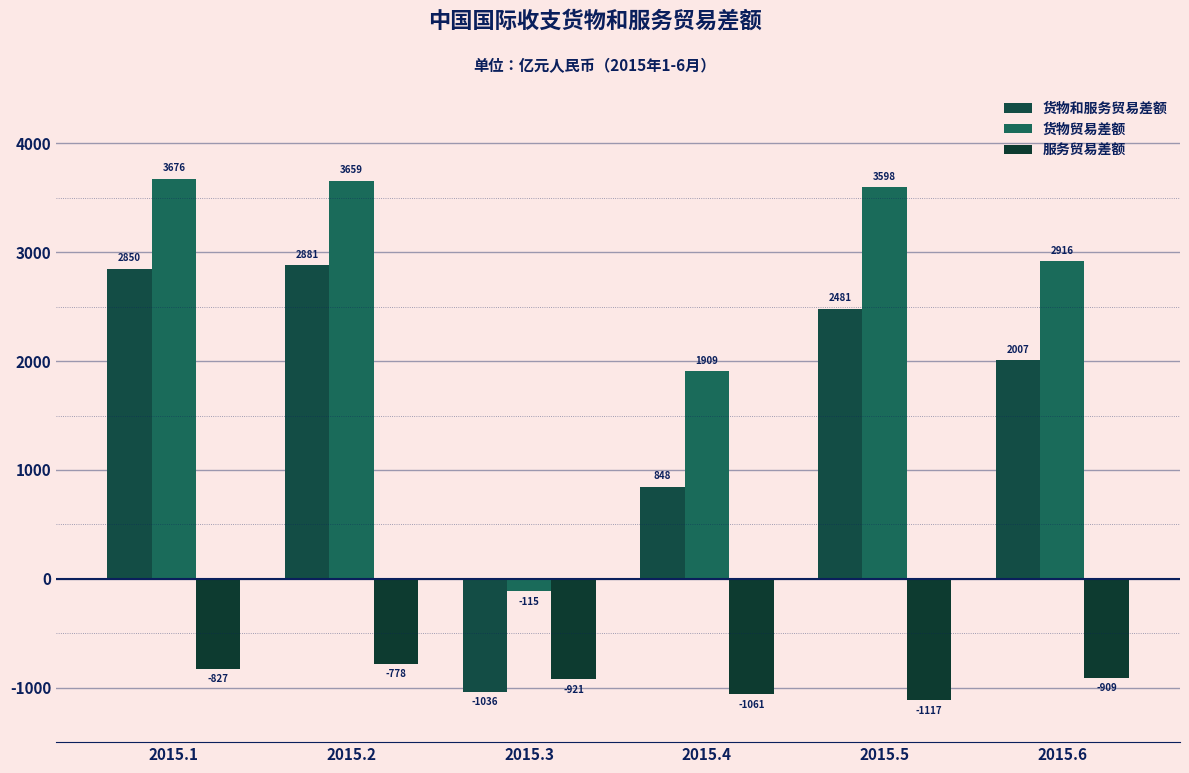

What is the value of the 服务贸易差额 bar at the 1st from the left?

-826.9